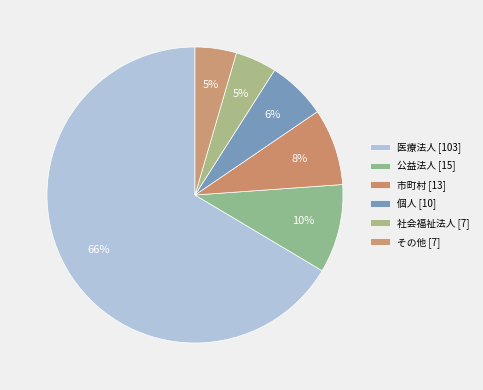

Count the number of slices in the pie.

6